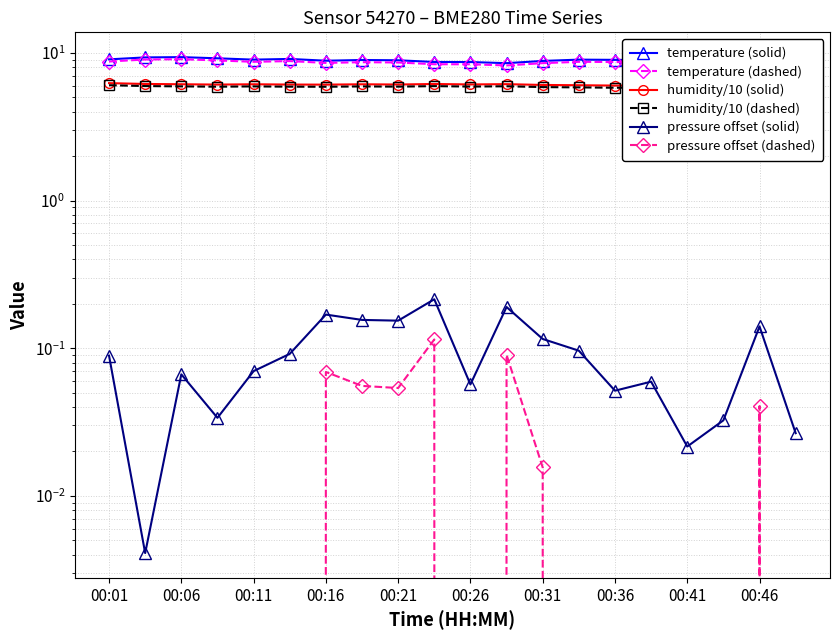

At how many categories does at least one series exceed 0?

20